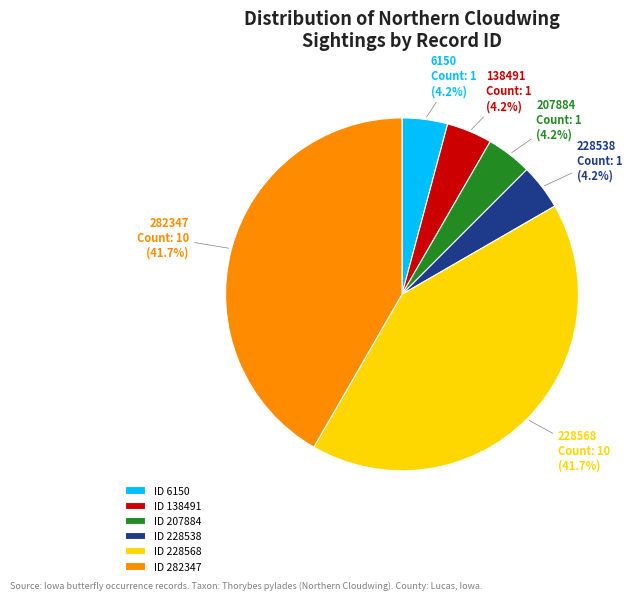

How much of the chart is everything except 207884?

95.8%